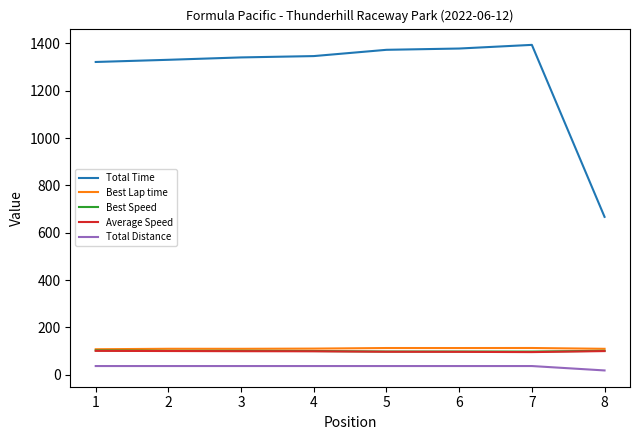

True or false: Total Time and Total Distance intersect in this chart.

False